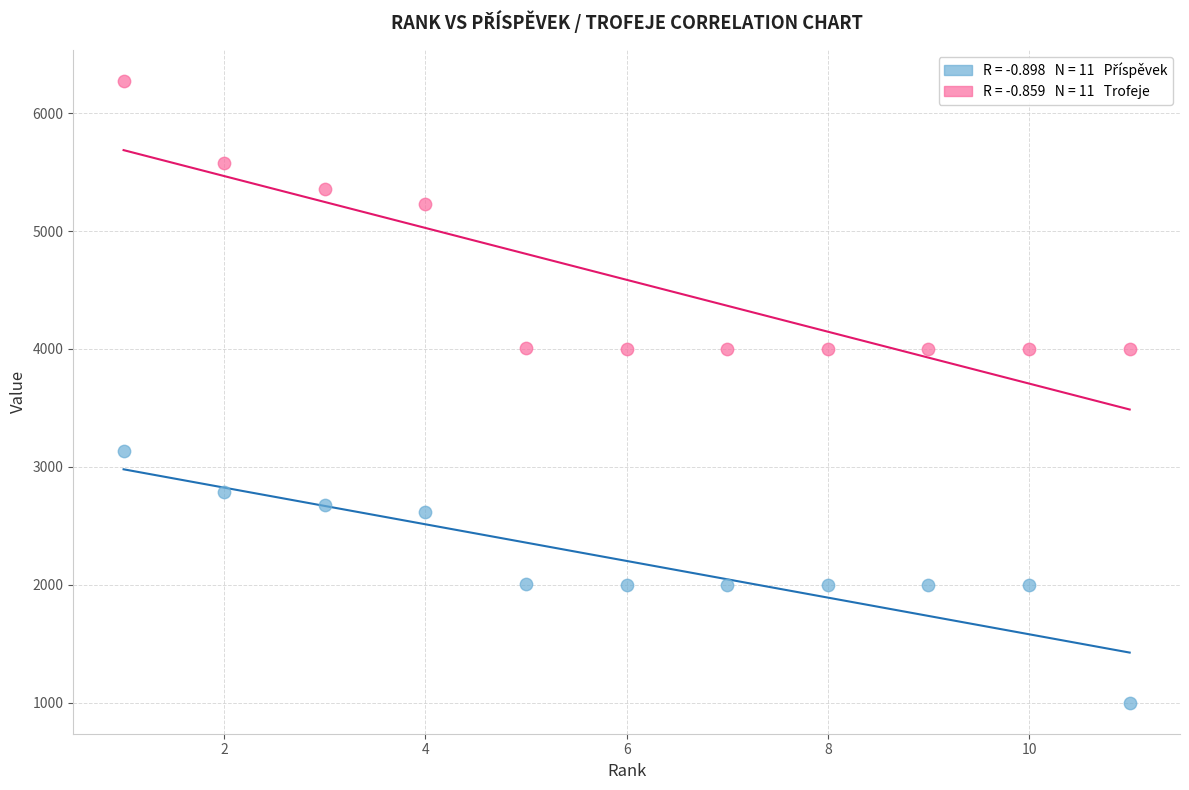

Across all data points, what is the range of Y values (max minus min)?

5273